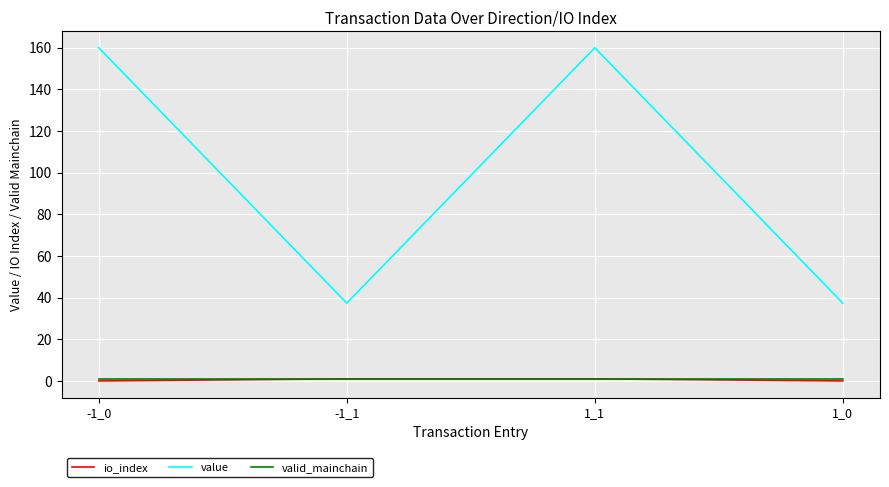

What is the lowest value of the value series?

37.4